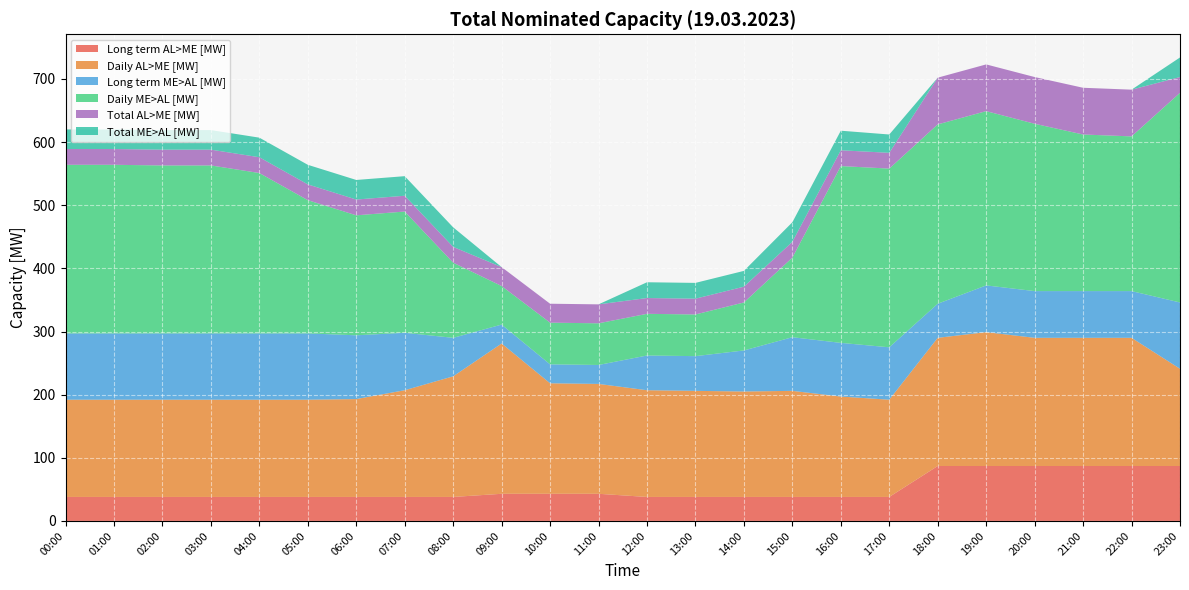

Reading left to right, list all the values displayed in this chart.

Long term AL>ME [MW]: 38	38	38	38	38	38	38	38	38	43	43	43	38	38	38	38	38	38	87	87	87	87	87	87
Daily AL>ME [MW]: 154	154	154	154	154	154	155	169	191	238	175	174	169	168	167	168	159	154	203	212	203	203	203	154
Long term ME>AL [MW]: 105	105	105	105	105	105	101	91	61	30	30	30	55	55	65	85	85	83	54	74	74	74	74	105
Daily ME>AL [MW]: 267	267	266	266	254	211	190	192	119	61	66	66	66	66	76	126	280	283	284	276	265	248	245	332
Total AL>ME [MW]: 25	25	25	25	25	25	25	25	25	30	30	30	25	25	25	25	25	25	74	74	74	74	74	25
Total ME>AL [MW]: 31	31	31	31	31	31	31	31	31	0	0	0	25	25	25	31	31	29	0	0	0	0	0	31